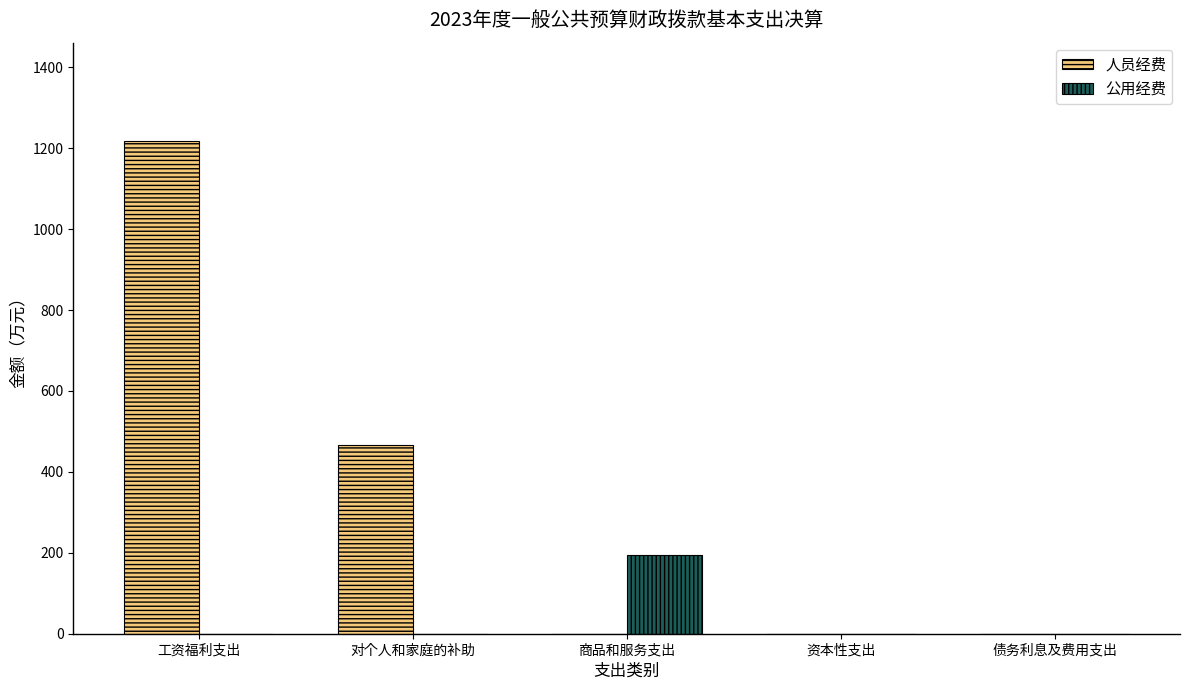

How many groups of bars are there?

5